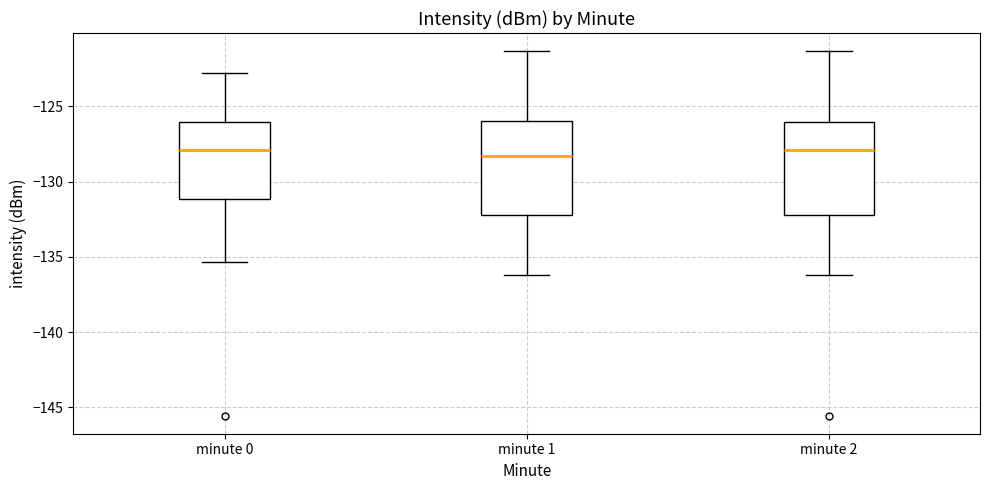

Where is the upper edge of the box for minute 1 on the y-axis? The values are not printed on the chart, so give them approximately, as read against the axis.

-126.0